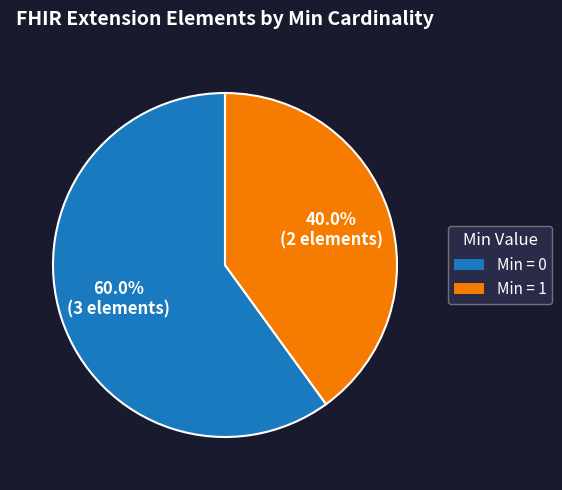

Does any single category account for the majority?

Yes